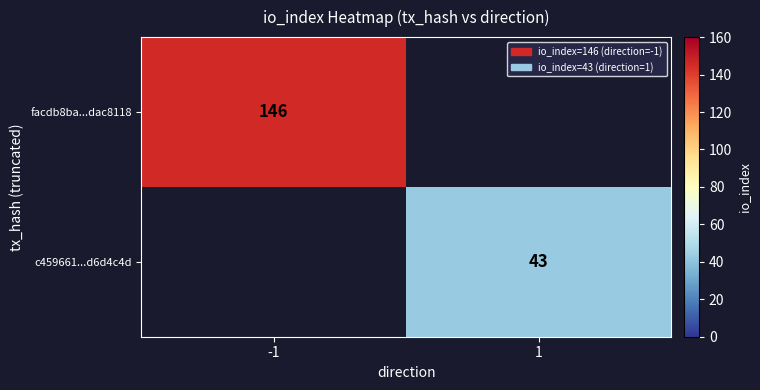

True or false: c459661...d6d4c4d has a value of 60 at 1.

False